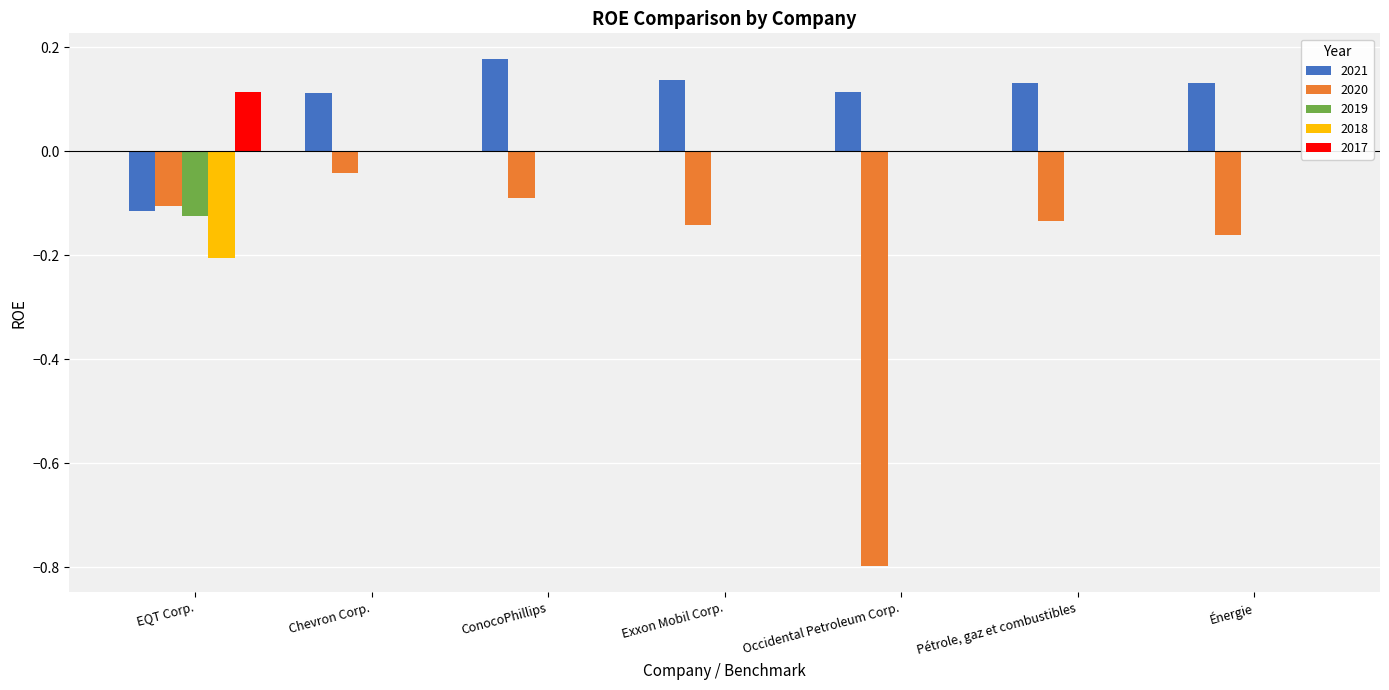

Rank the series at EQT Corp. from lowest to highest value.

2018, 2019, 2021, 2020, 2017